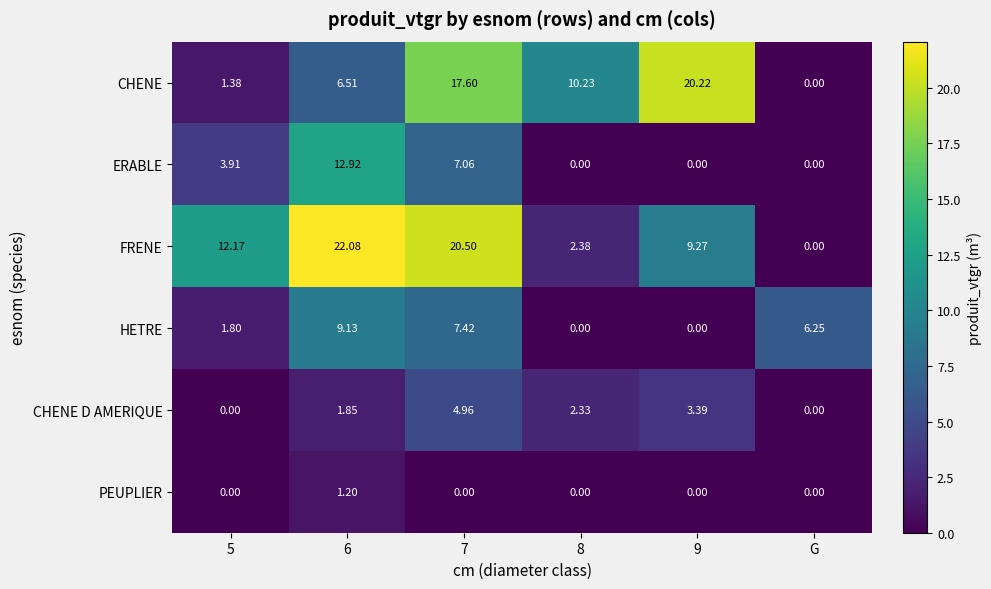

Rank the series by their maximum value, from highest to lowest.

FRENE, CHENE, ERABLE, HETRE, CHENE D AMERIQUE, PEUPLIER